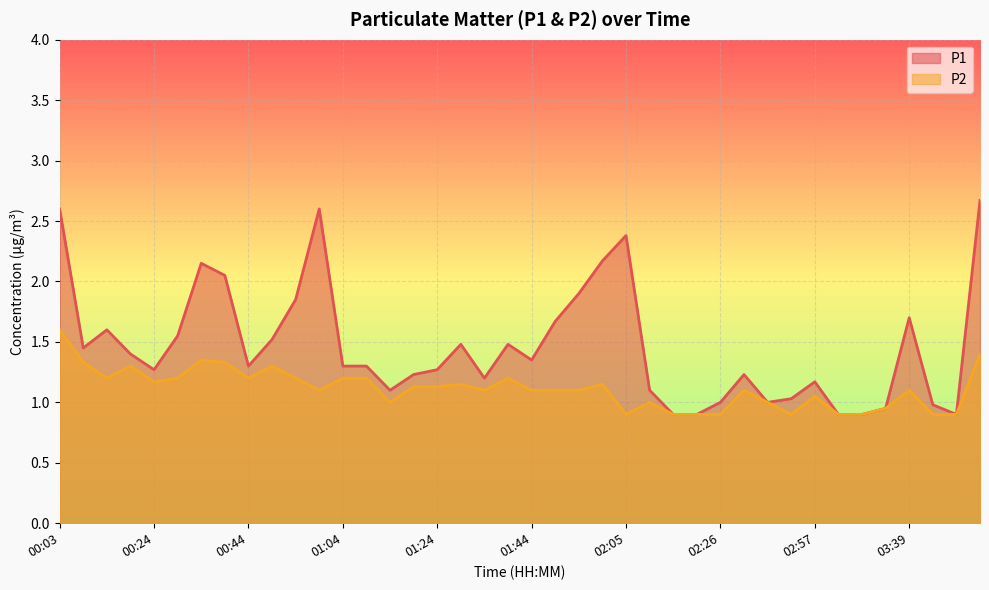

At which label does P2 first exceed 1?

00:03